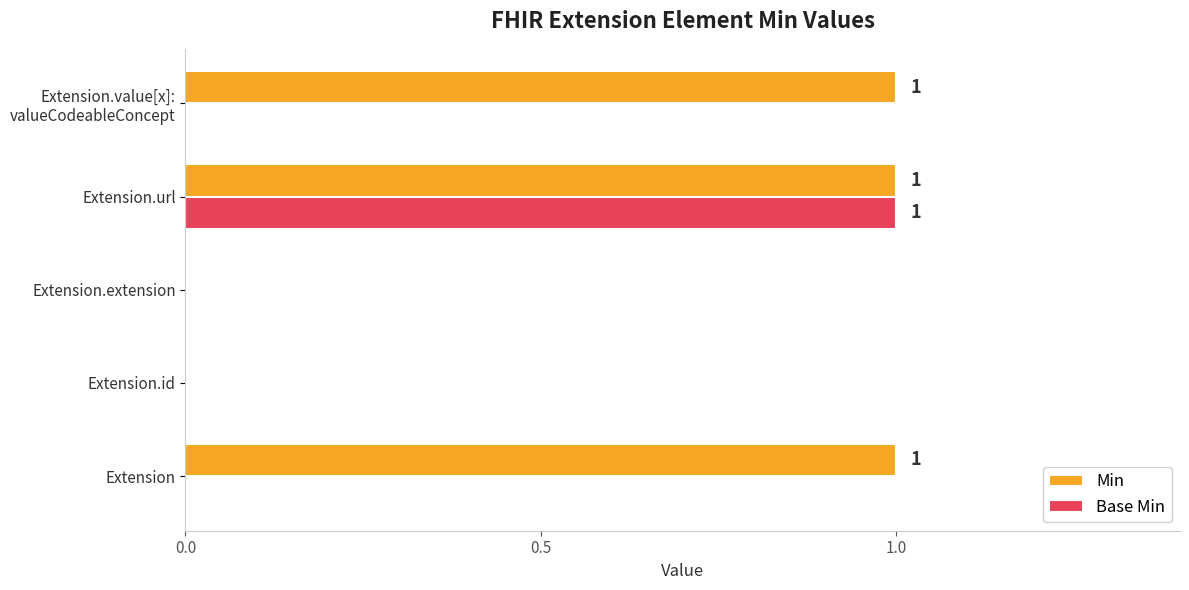

How many series are shown in this chart?

2